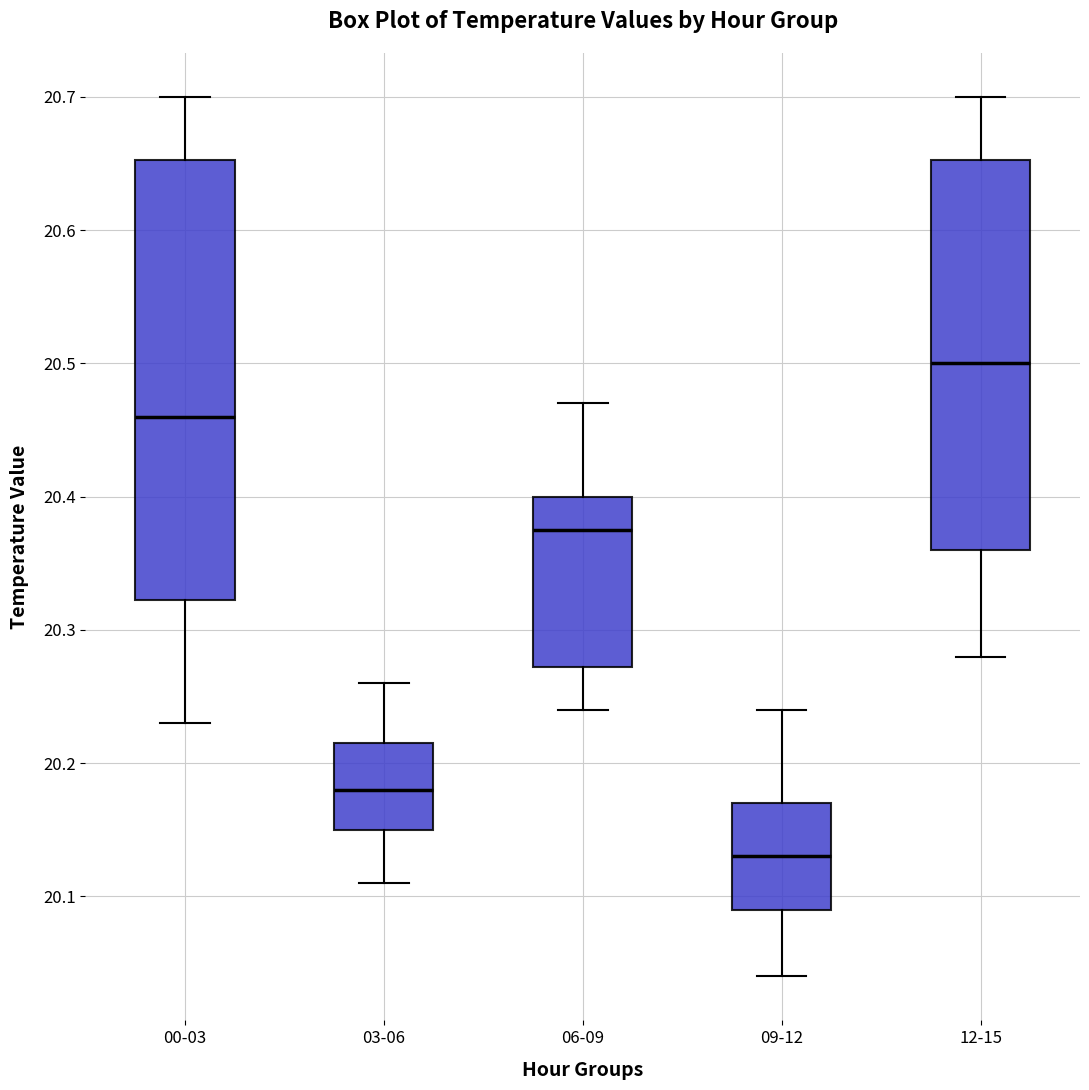

Reading left to right, read every box against the y-axis: the position of its median line, the range the box covers, and the ends of its whiskers. The values are not printed on the chart, so give them approximately, as read against the axis.

00-03: median 20.46, box 20.32 to 20.65, whiskers 20.23 to 20.70
03-06: median 20.18, box 20.15 to 20.22, whiskers 20.11 to 20.26
06-09: median 20.38, box 20.27 to 20.40, whiskers 20.24 to 20.47
09-12: median 20.13, box 20.09 to 20.17, whiskers 20.04 to 20.24
12-15: median 20.50, box 20.36 to 20.65, whiskers 20.28 to 20.70